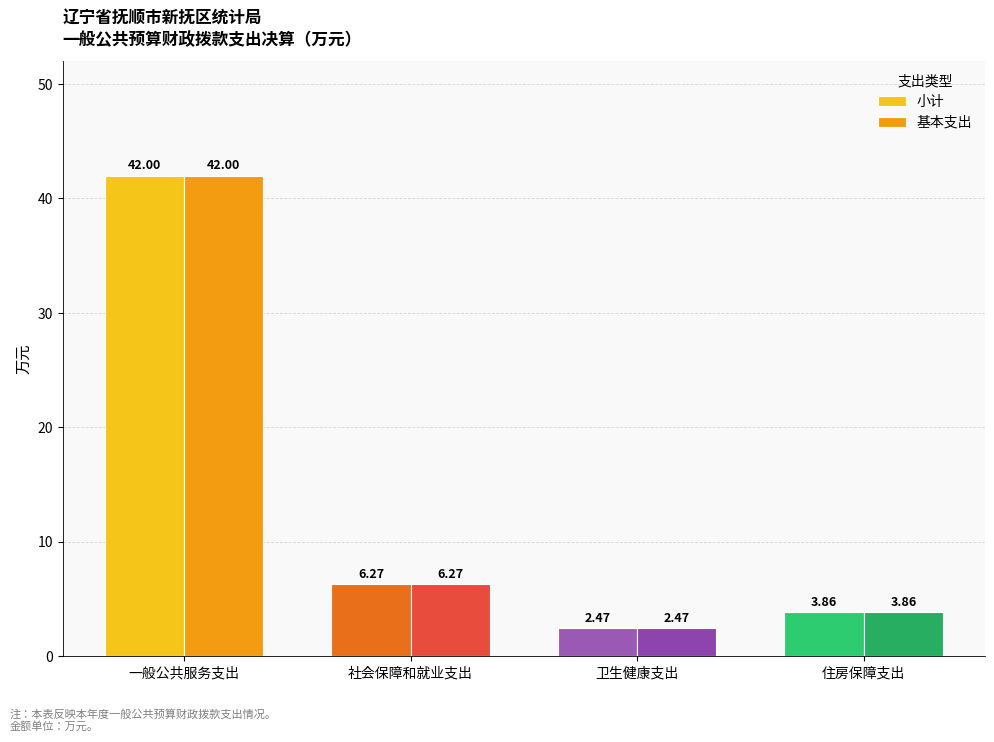

Where does the 基本支出 series first go above 6?

一般公共服务支出